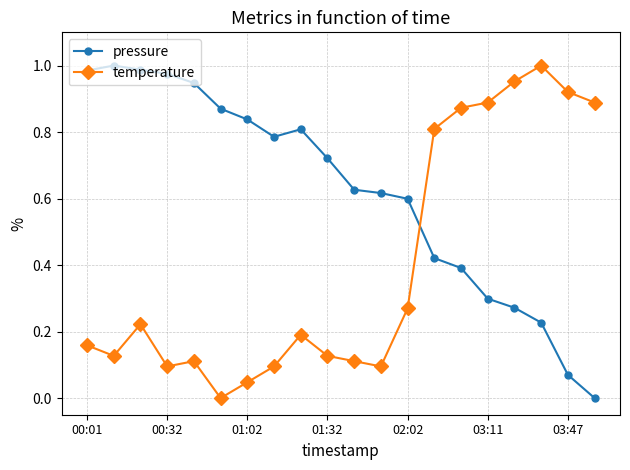

Rank the series by their average value, from lowest to highest.

temperature, pressure